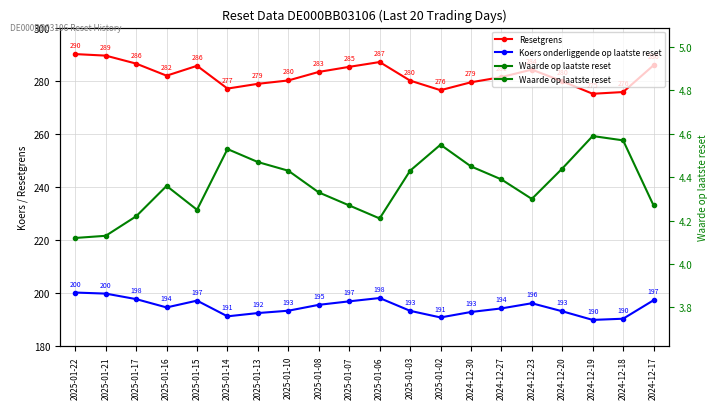

Does the chart have visible grid lines?

Yes